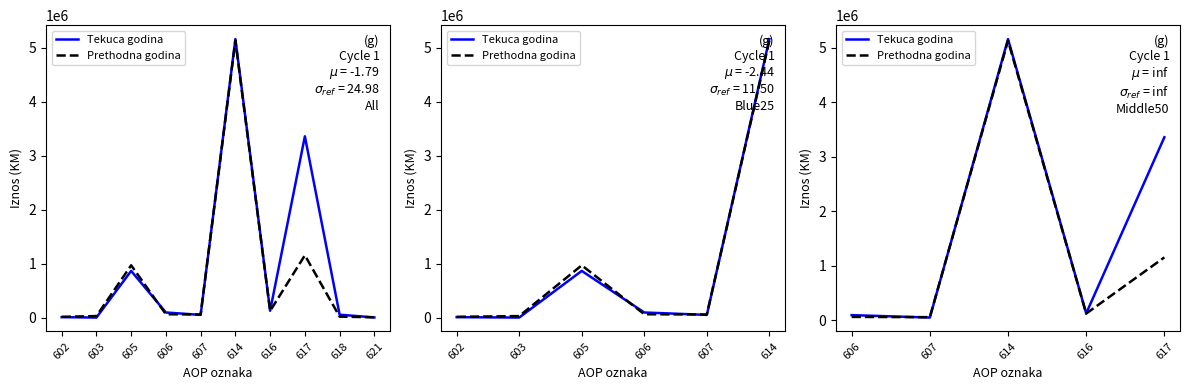

True or false: Tekuca godina has more than 2 points higher than both neighbors.

False